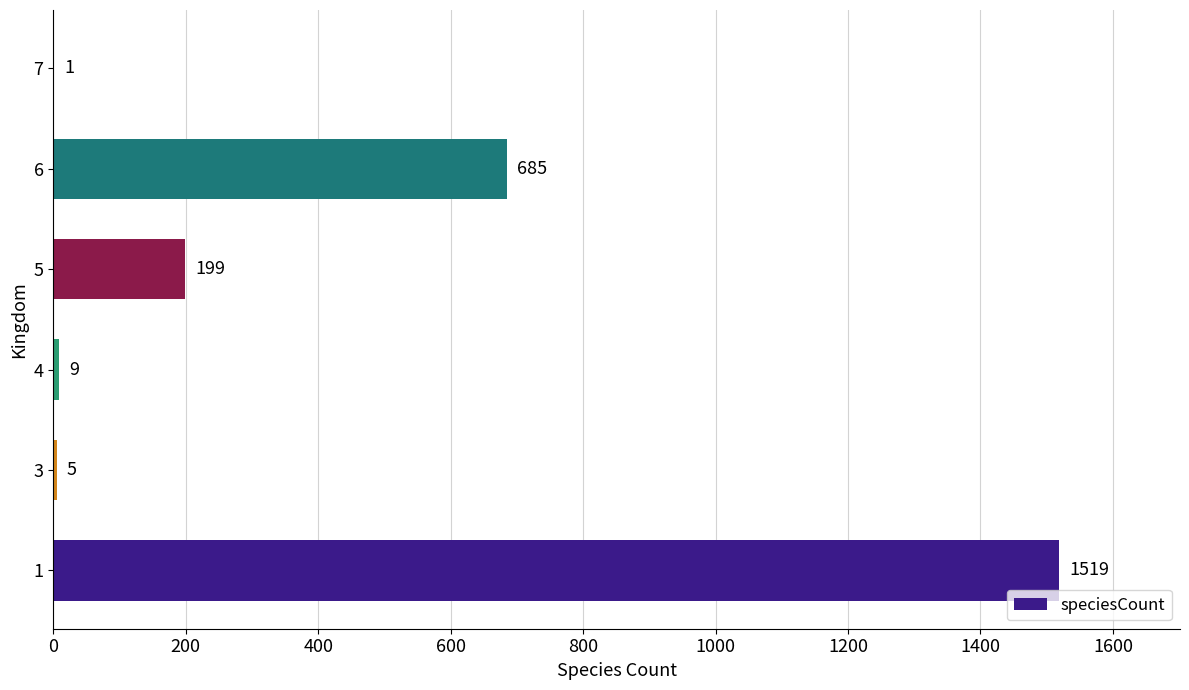

What is the change in value from 3 to 5?

+194